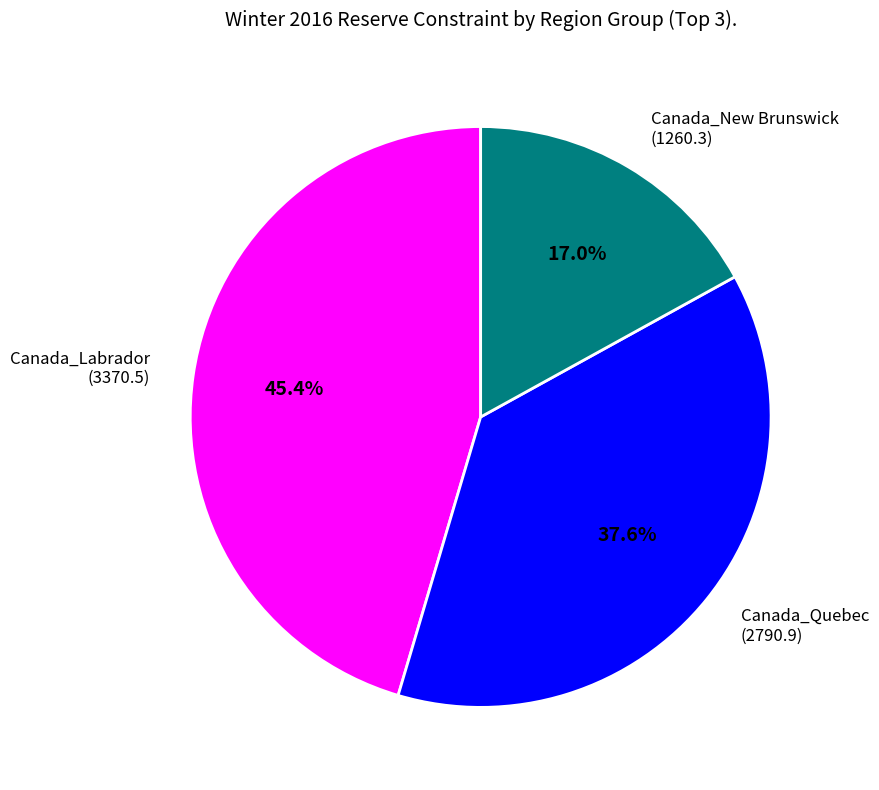

How many segments does this pie chart have?

3